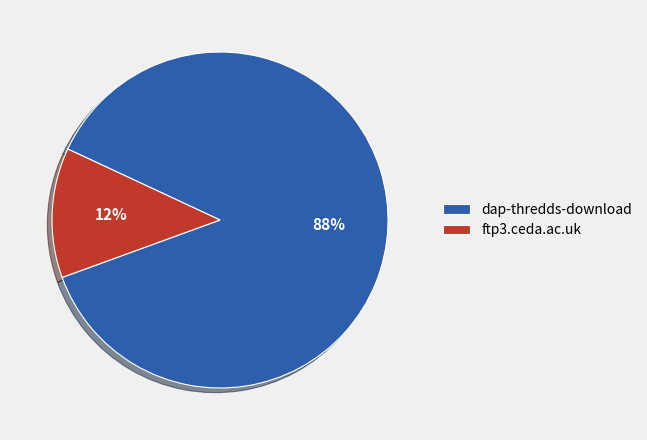

What is the majority slice?

dap-thredds-download